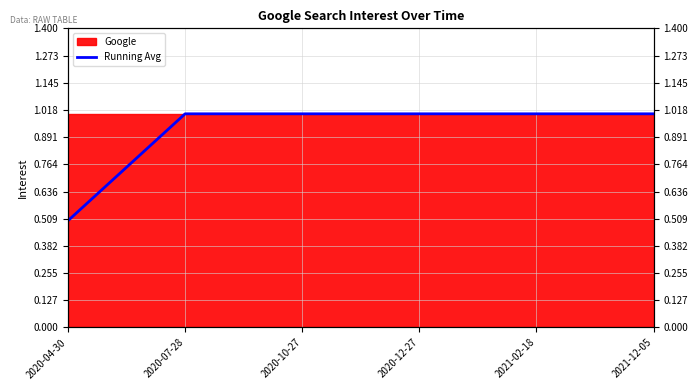

True or false: there are more than 0 points higher than both neighbors.

False